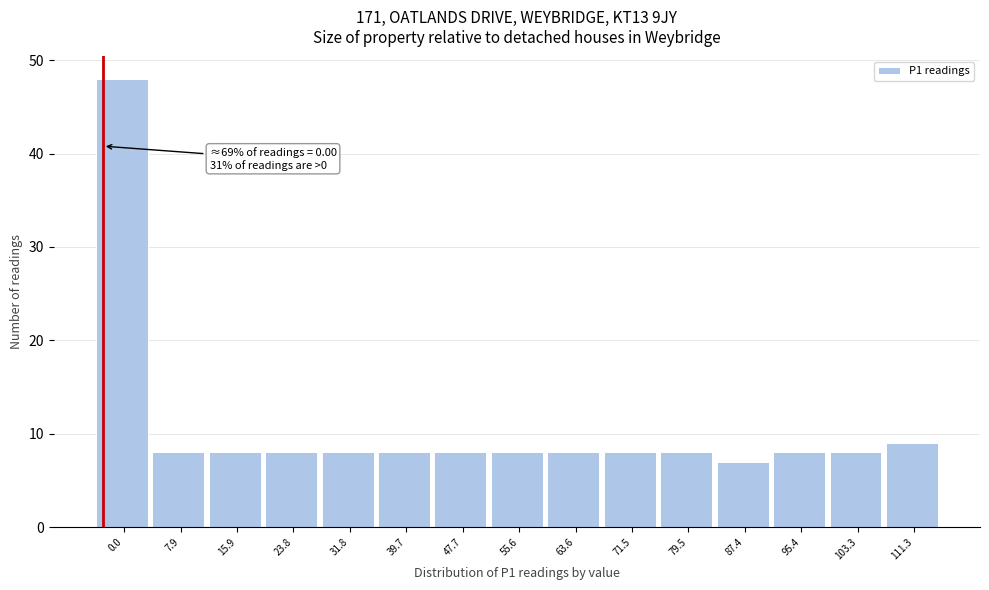

Reading right to left, extract all data points from this chart.

9	8	8	7	8	8	8	8	8	8	8	8	8	8	48